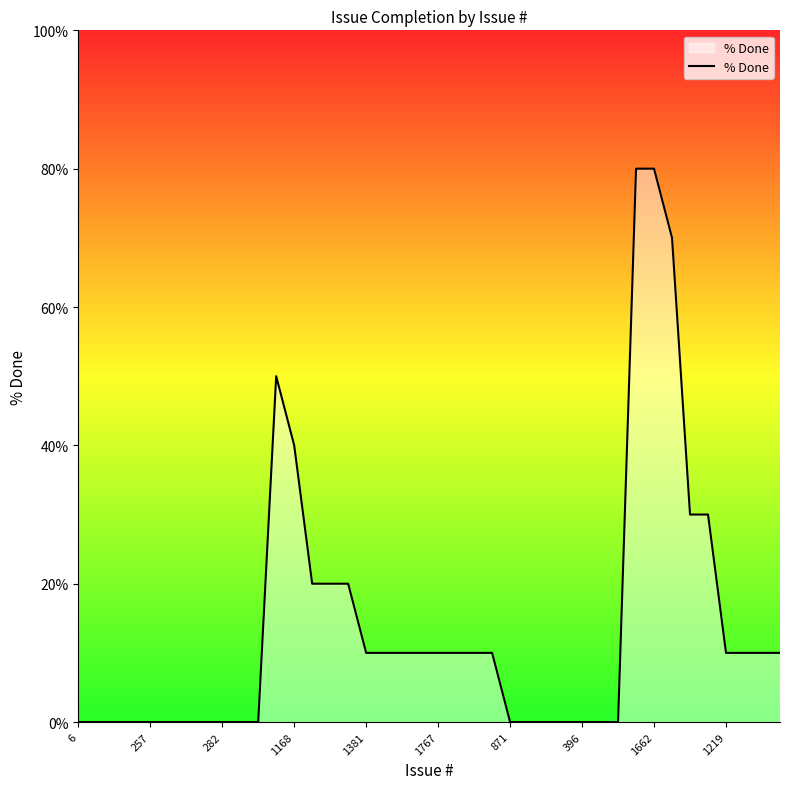

What is the greatest value displayed?

80